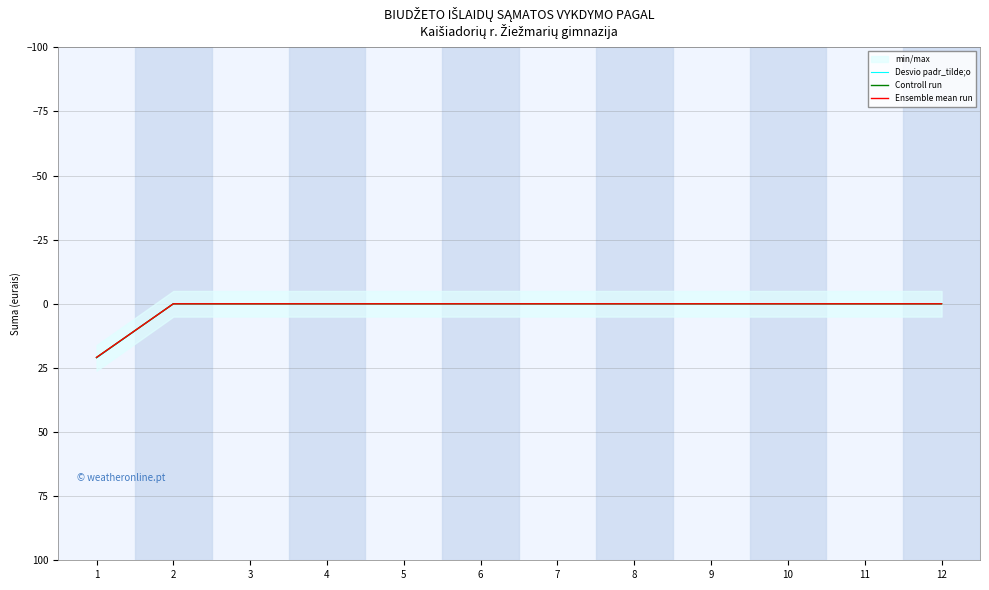

Which series changed the most between 11 and 12?

Desvio padr_tilde;o